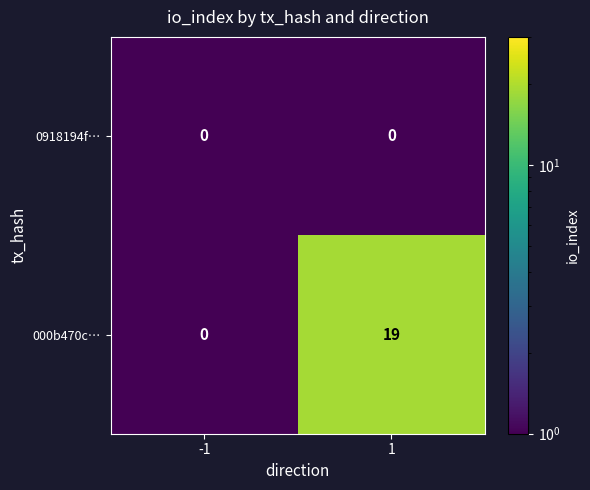

Which series has the widest spread of values?

000b470c…